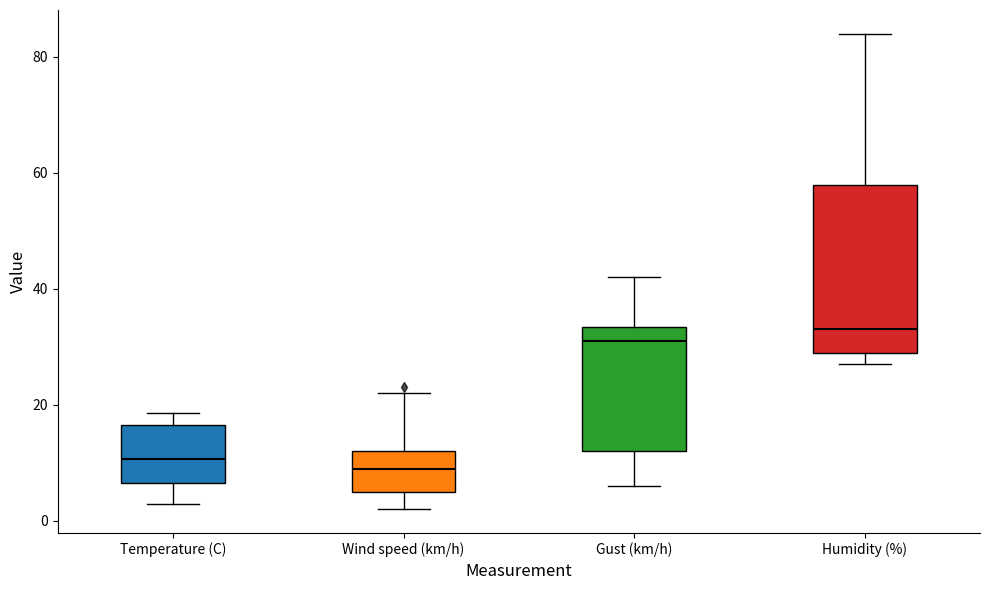

Reading left to right, transcribe this box plot: for each box, give where its median line is, the range the box spans, and where its two whiskers end, as read against the y-axis. The values are not printed on the chart, so give them approximately, as read against the axis.

Temperature (C): median 10, box 6 to 16, whiskers 2 to 18
Wind speed (km/h): median 10, box 6 to 12, whiskers 2 to 22
Gust (km/h): median 32, box 12 to 34, whiskers 6 to 42
Humidity (%): median 34, box 30 to 58, whiskers 28 to 84